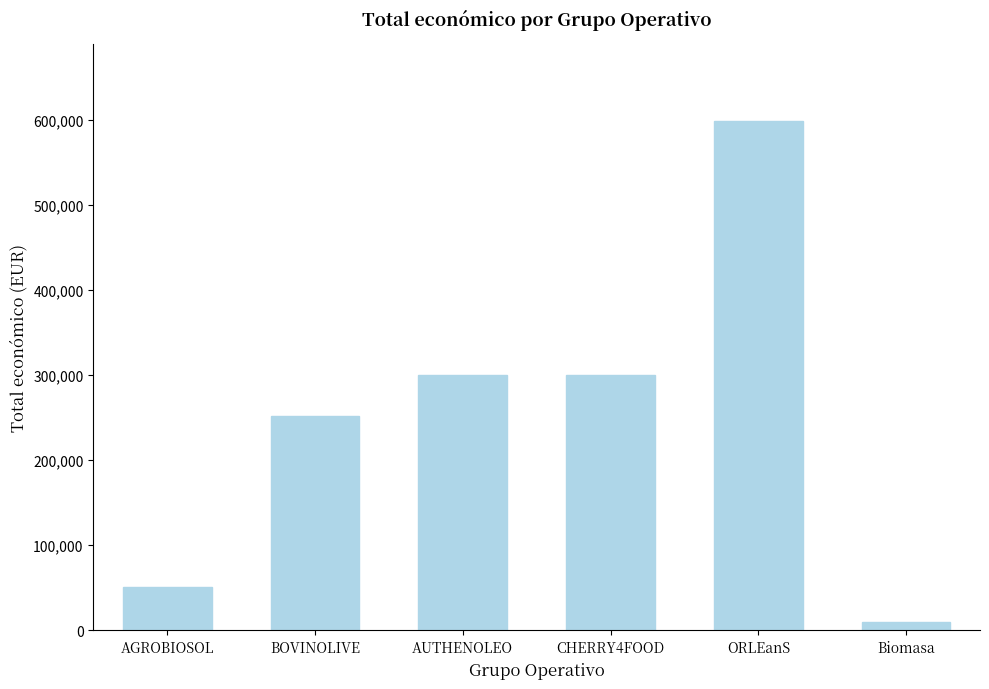

True or false: the data shows 598659 at ORLEanS.

True